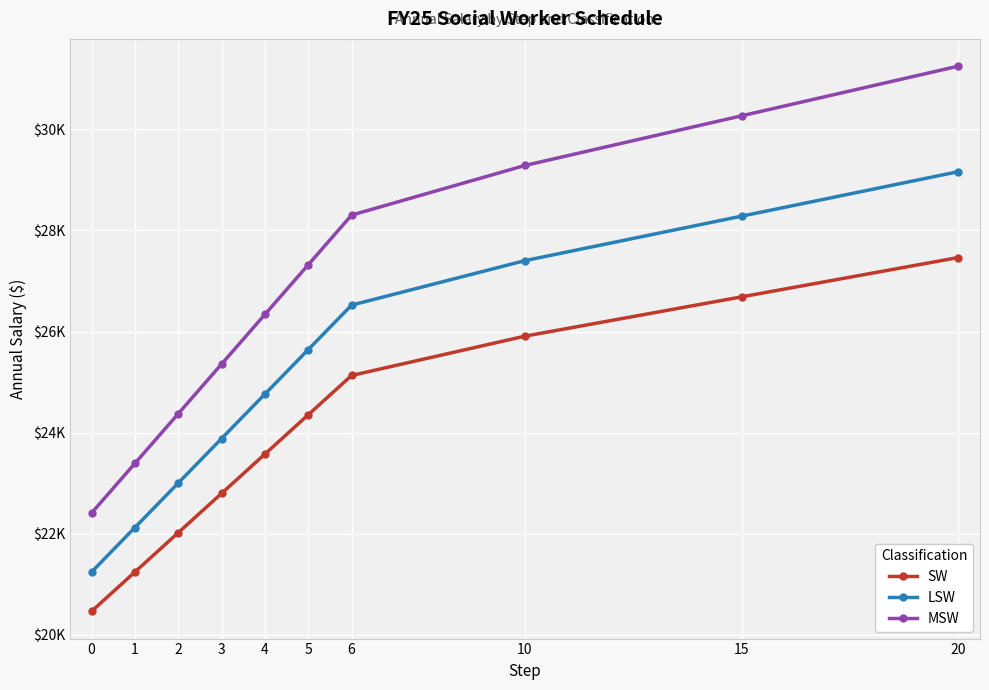

List the labels in order of LSW value, largest first.

20, 15, 10, 6, 5, 4, 3, 2, 1, 0